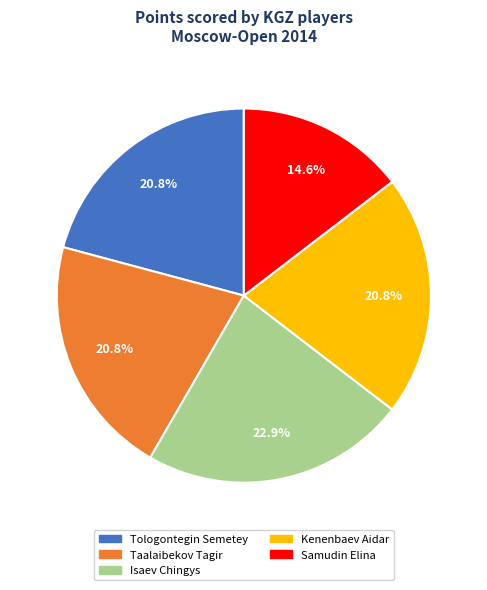

How many slices are in this pie chart?

5